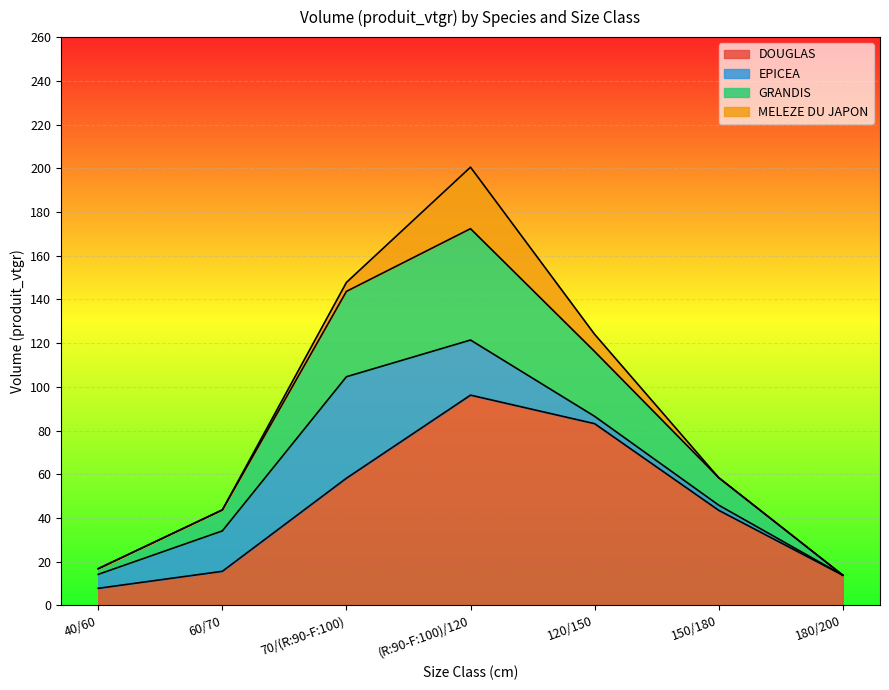

Is it true that DOUGLAS equals 15.6 at 60/70?

True